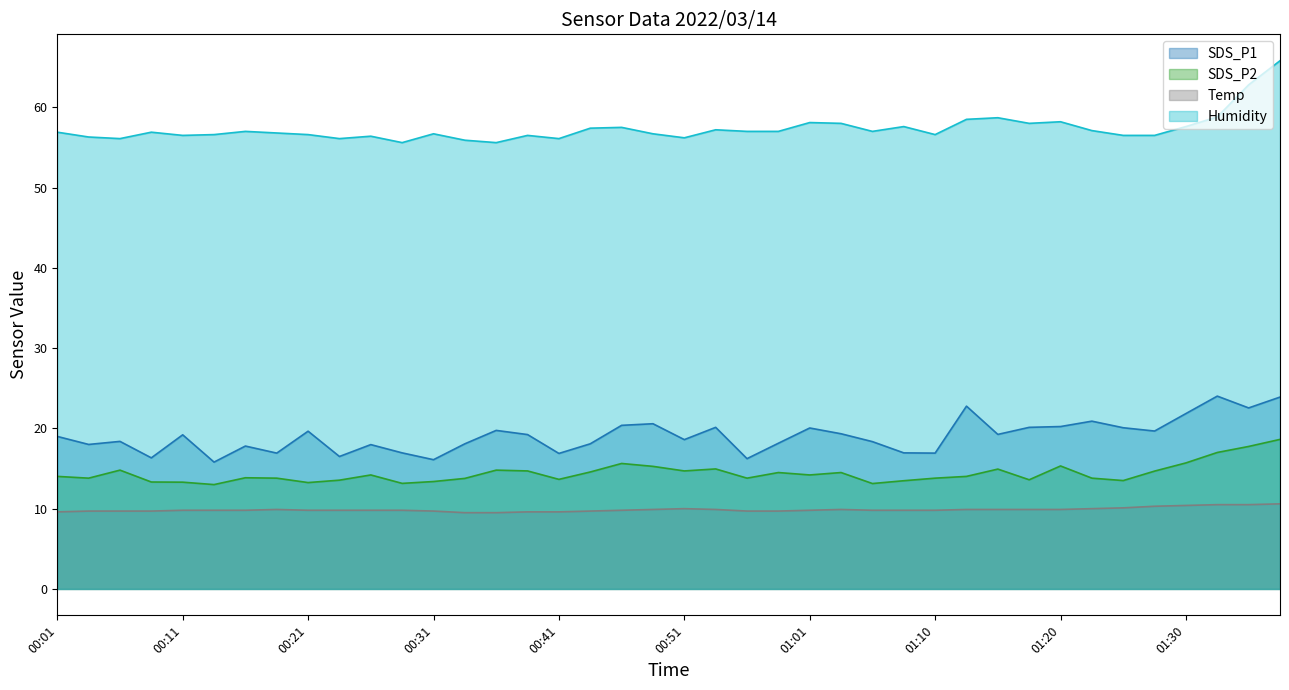

Where does the SDS_P1 series first go above 19?

00:11